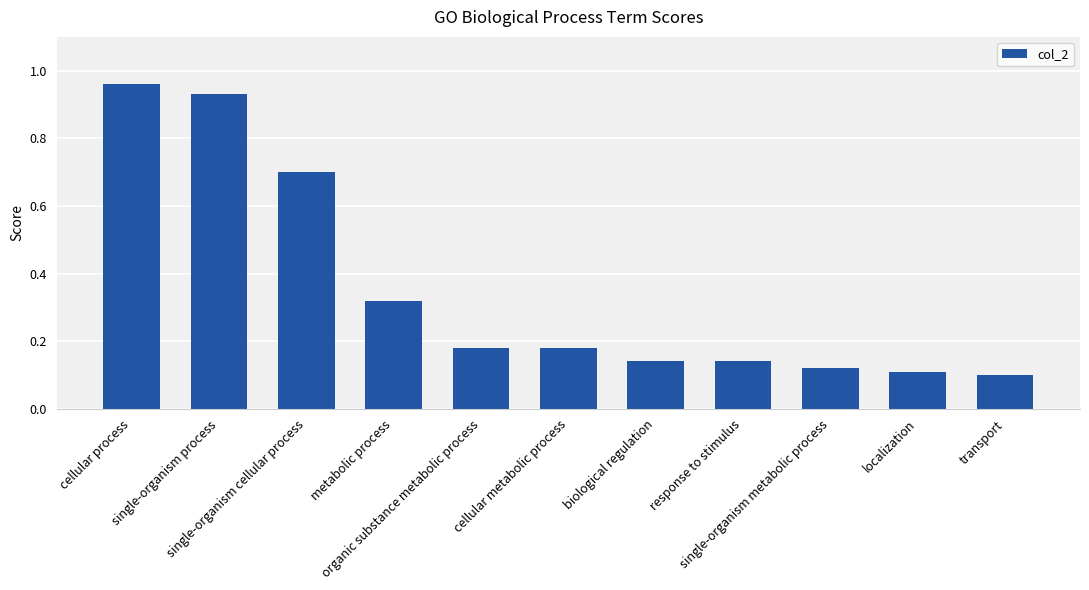

Which has a higher value, single-organism cellular process or organic substance metabolic process?

single-organism cellular process